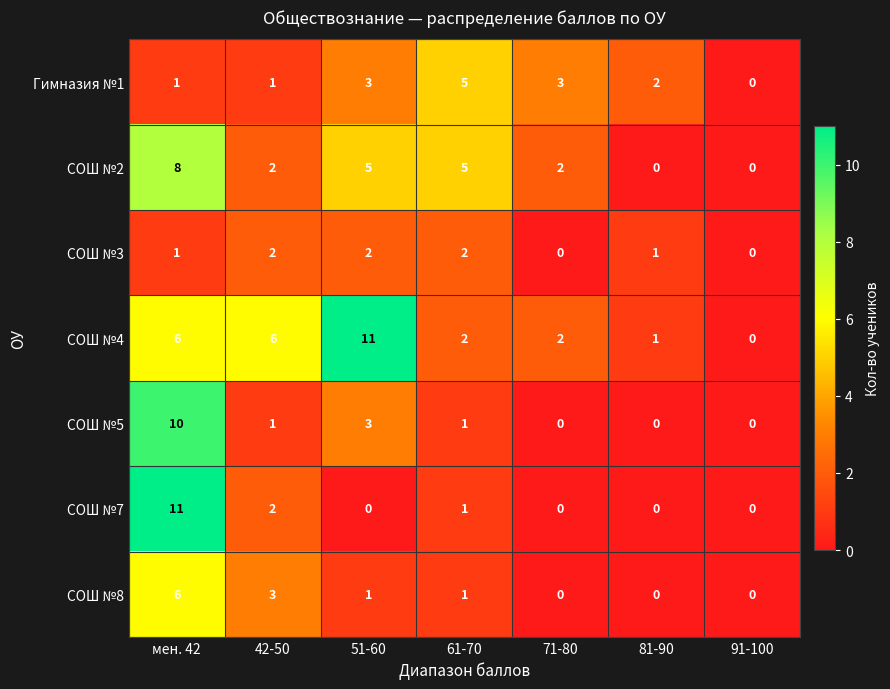

What is the total value across all series at 51-60?

25